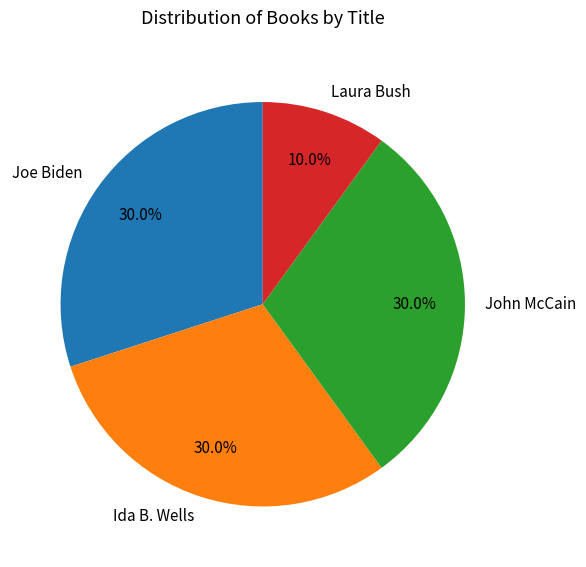

Which has a higher value, Ida B. Wells or Laura Bush?

Ida B. Wells